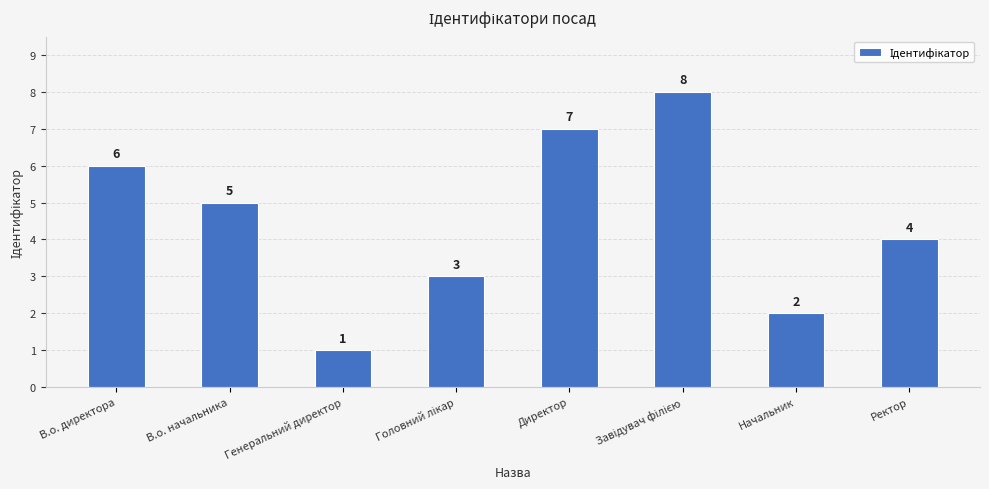

Where does the data first go above 5?

В.о. директора